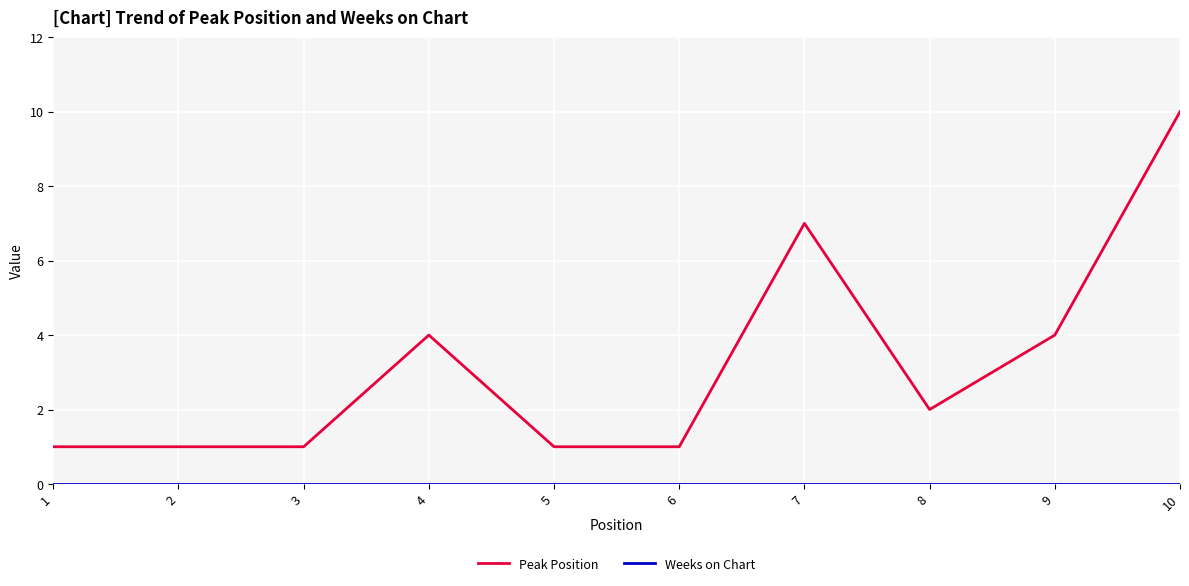

The Peak Position series shows 4 at 4. True or false?

True